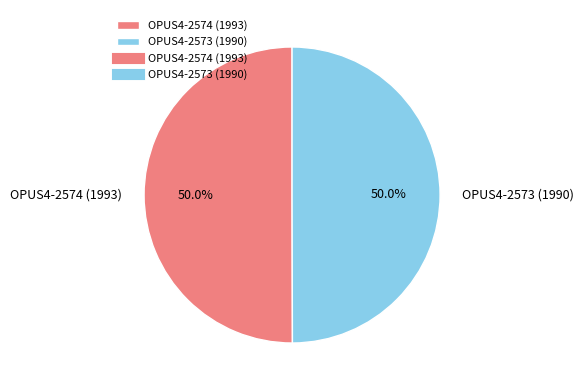

How many segments does this pie chart have?

2